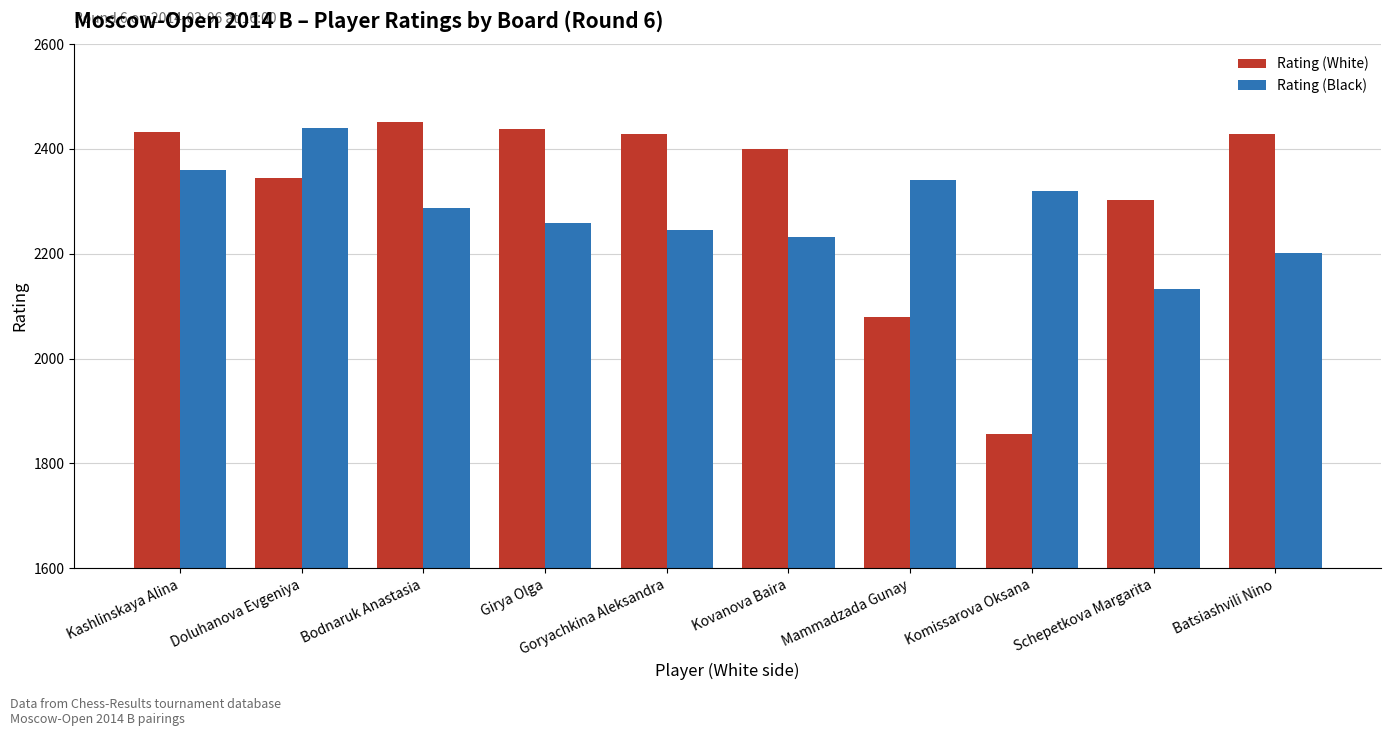

What is the minimum value for Rating (Black)?

2133